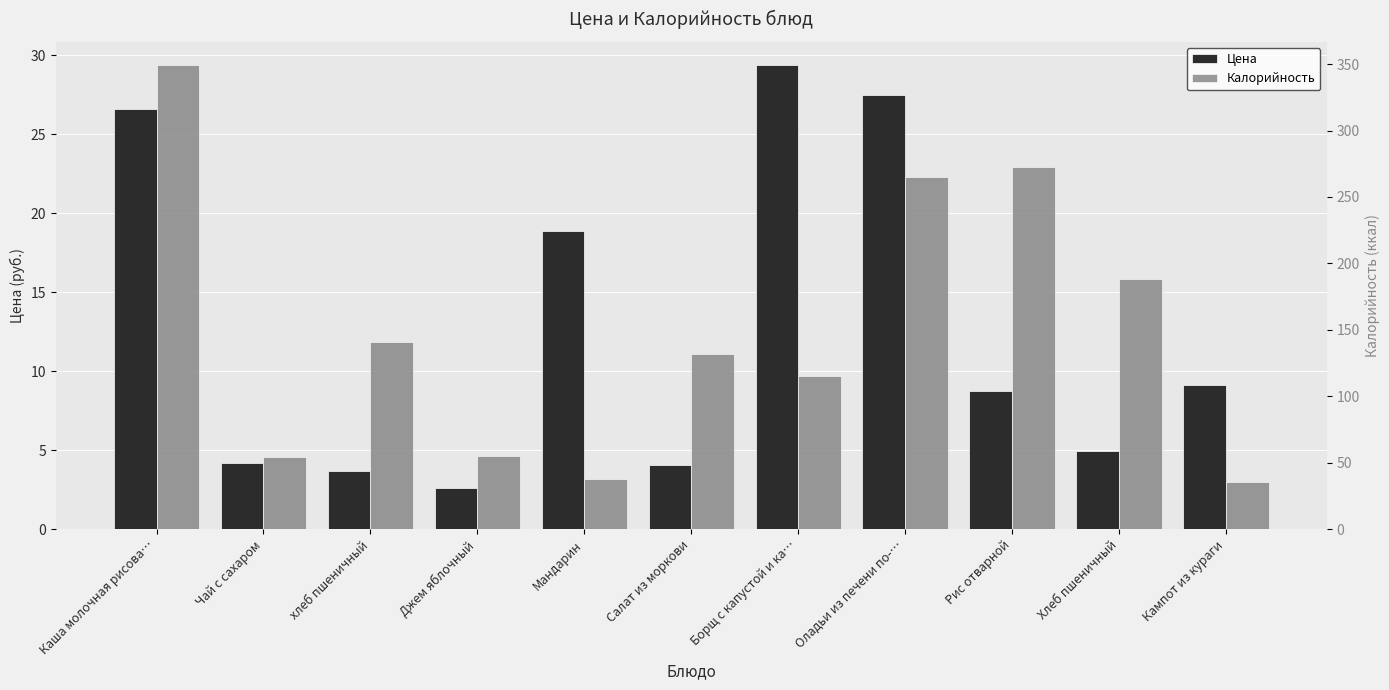

Reading left to right, what are all the values shown in this chart?

Цена: Каша молочная рисова…=26.6	Чай с сахаром=4.2	хлеб пшеничный=3.7	Джем яблочный=2.6	Мандарин=18.9	Салат из моркови=4.0	Борщ с капустой и ка…=29.4	Оладьи из печени по-…=27.5	Рис отварной=8.8	Хлеб пшеничный=5.0	Кампот из кураги=9.2
Калорийность: Каша молочная рисова…=349.2	Чай с сахаром=54.0	хлеб пшеничный=141.0	Джем яблочный=55.2	Мандарин=38.0	Салат из моркови=132.0	Борщ с капустой и ка…=115.4	Оладьи из печени по-…=265.3	Рис отварной=272.8	Хлеб пшеничный=188.0	Кампот из кураги=35.4